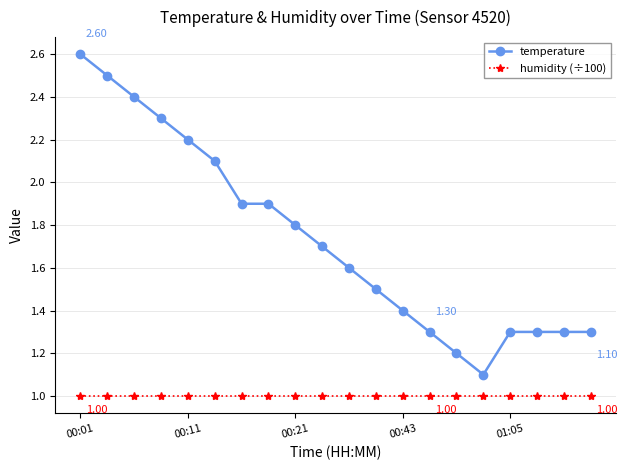

List the series in order of their peak value, lowest first.

humidity (÷100), temperature